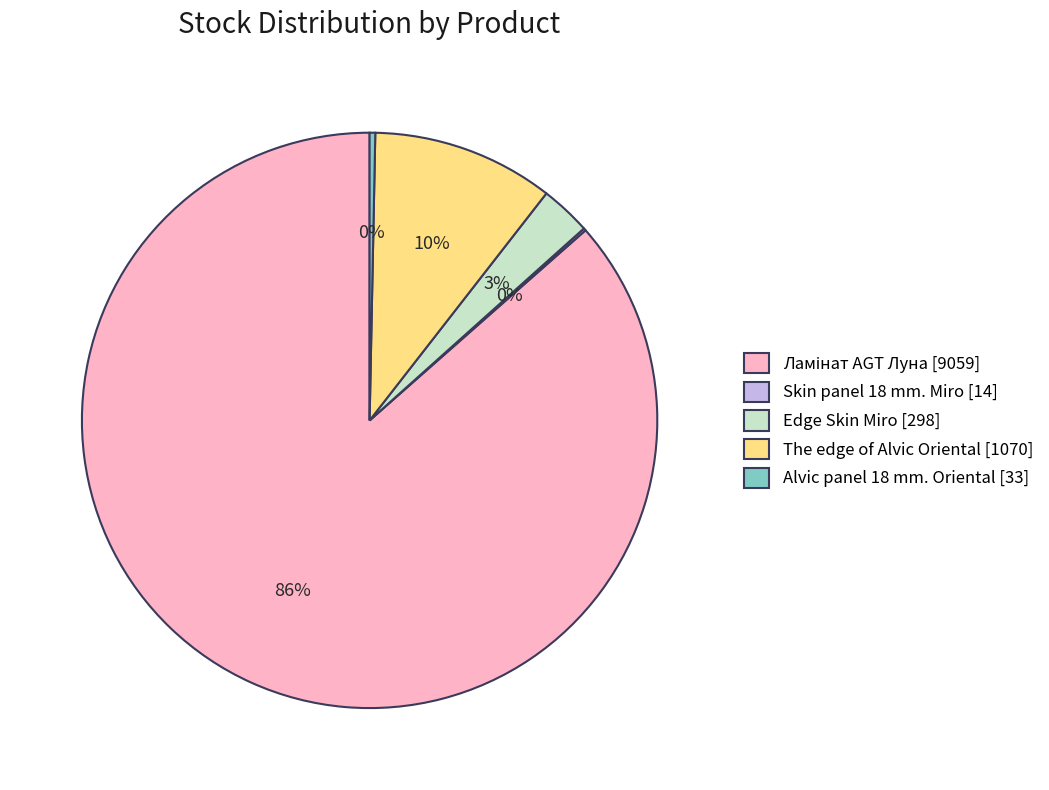

Is it true that Alvic panel 18 mm. Oriental [33] is 12% of the pie?

False